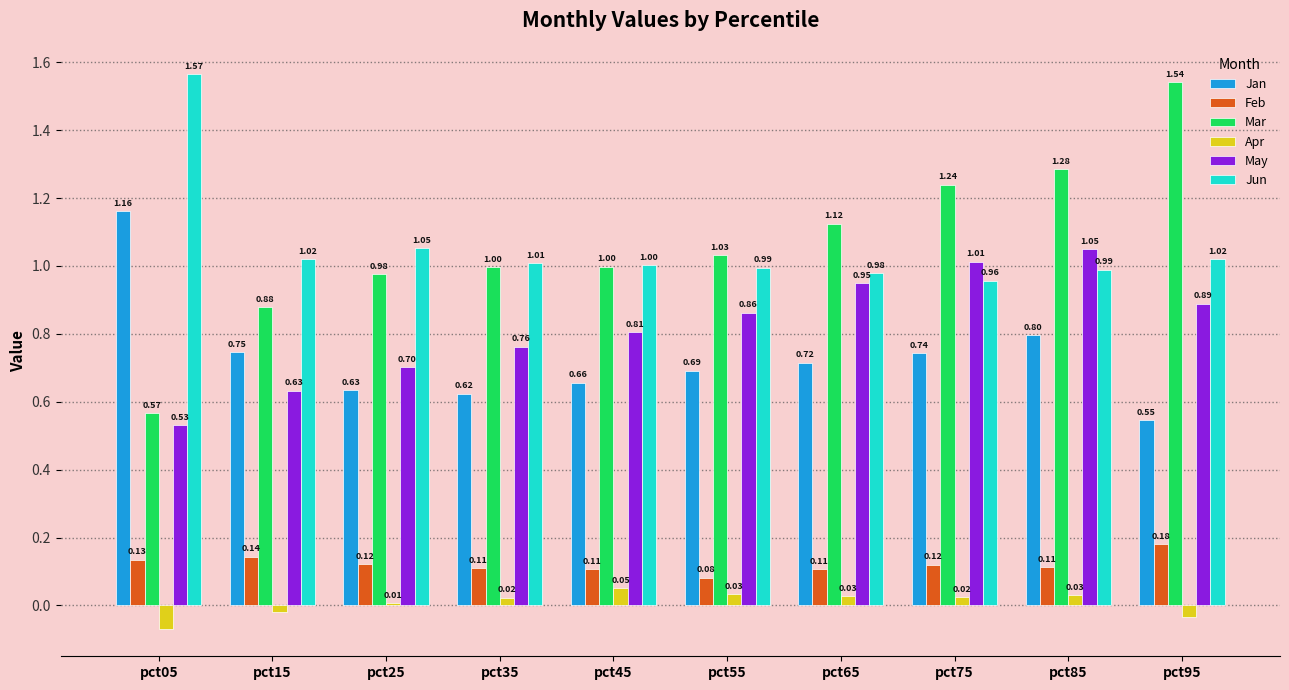

What is the total value across all series at pct95?

4.1